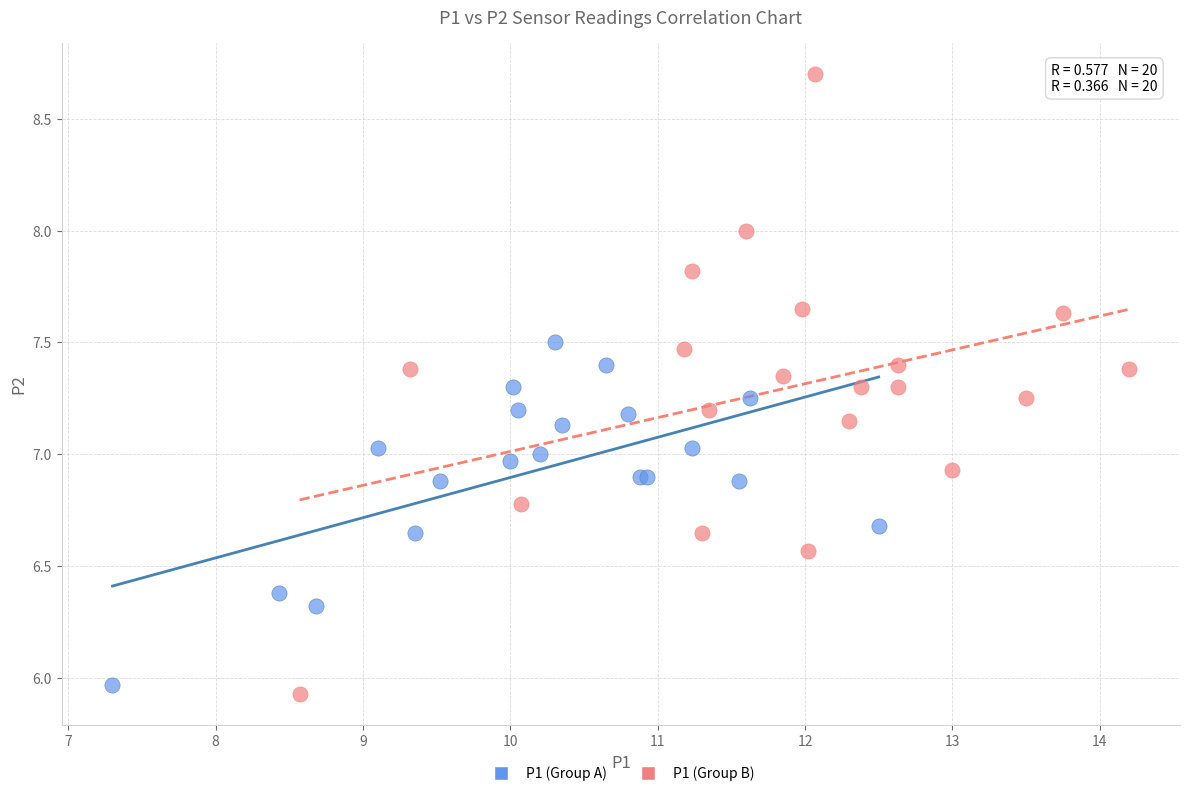

What are all the series names shown in the legend?

P1 (Group A), P1 (Group B)